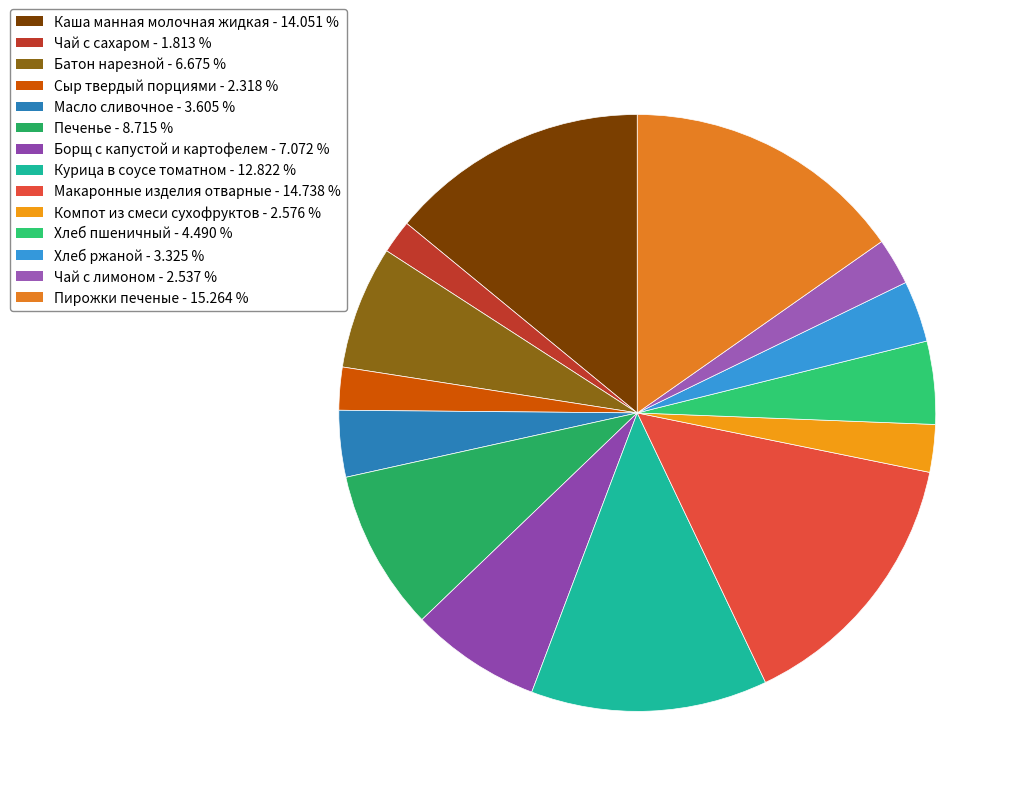

How many slices are in this pie chart?

14